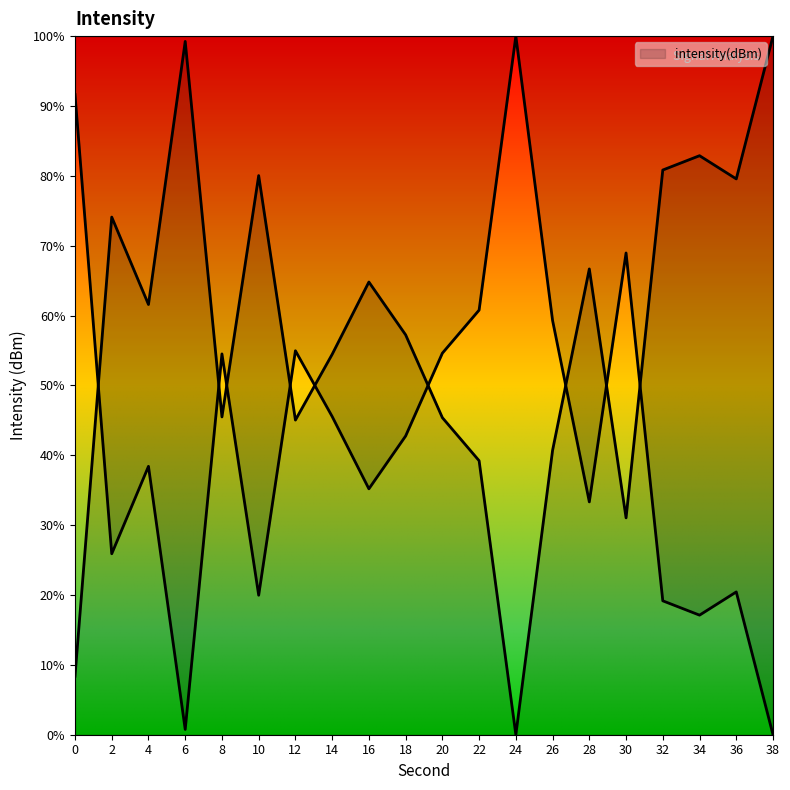

Is it true that the value at 4 is 82.7?

False